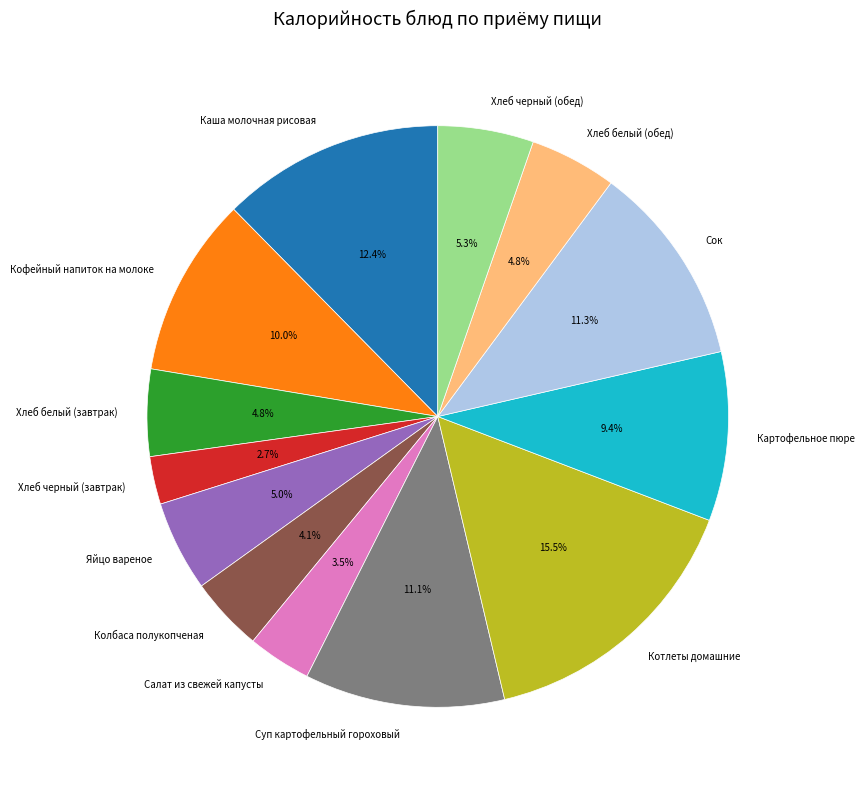

To the nearest percent, what is the difference between the largest and smallest slice percentages?

13%